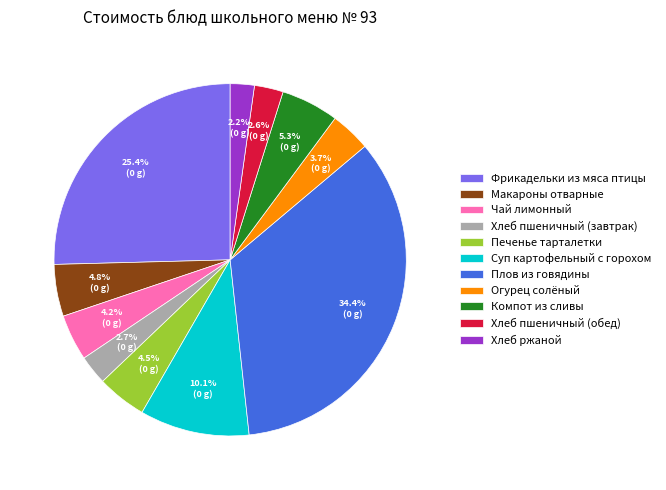

To the nearest percent, what is the difference between the Огурец солёный and Фрикадельки из мяса птицы slice percentages?

22%